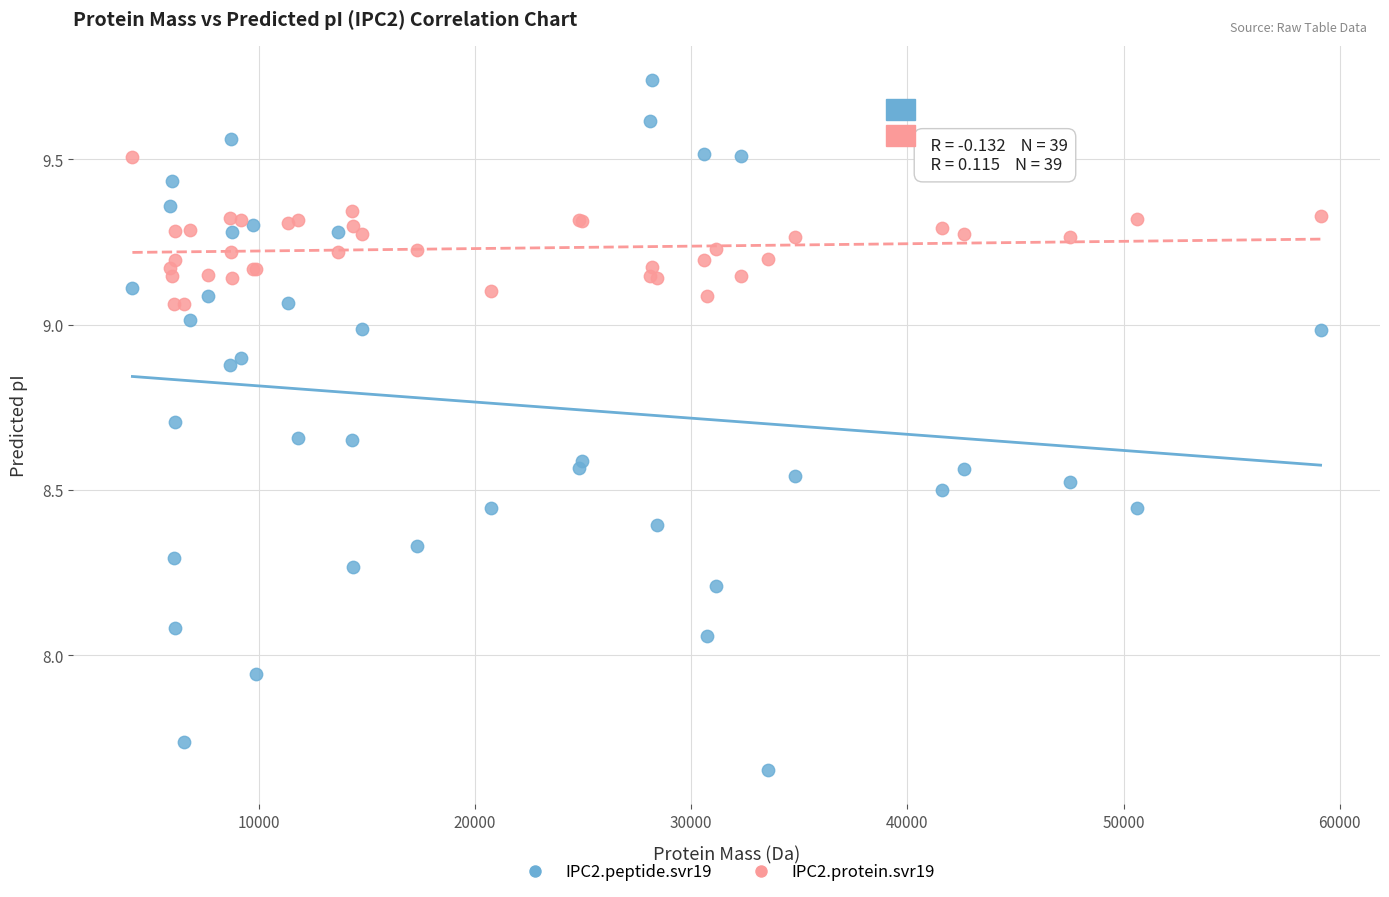

Which series contains the highest Y value?

IPC2.peptide.svr19